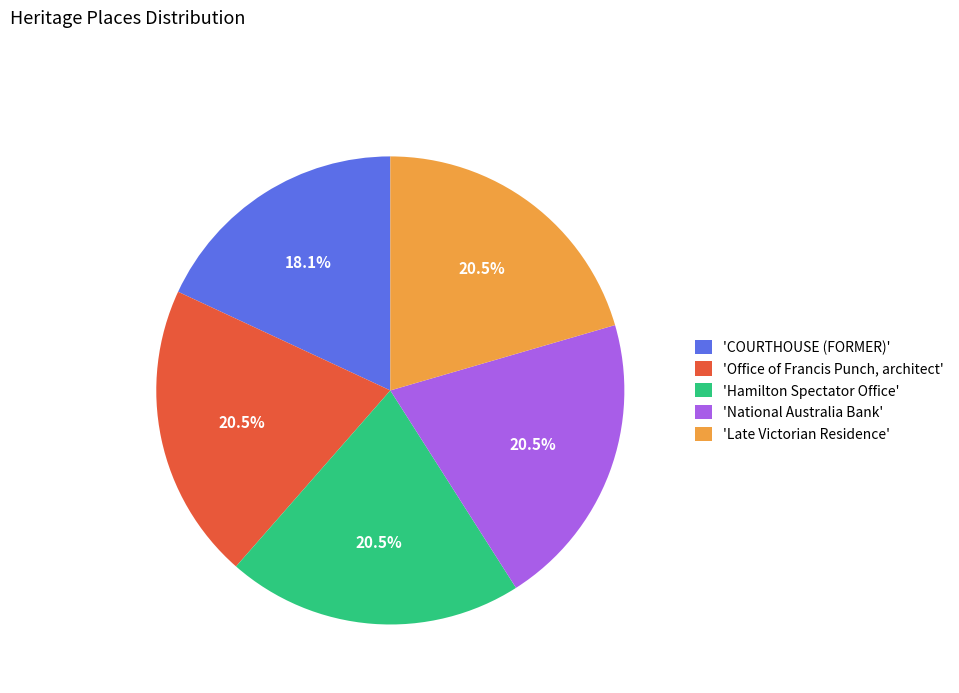

How many slices are in this pie chart?

5